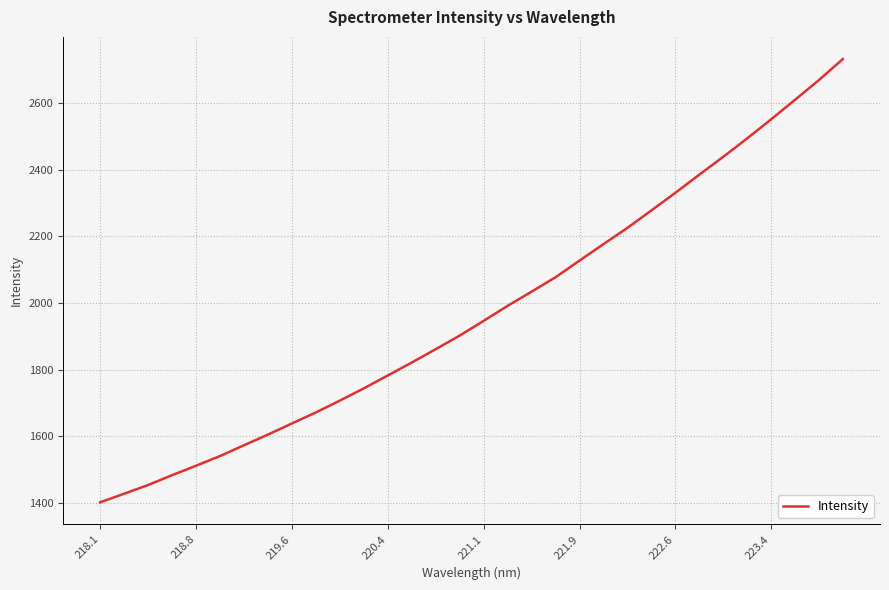

Does the chart display data point markers on the line(s)?

No